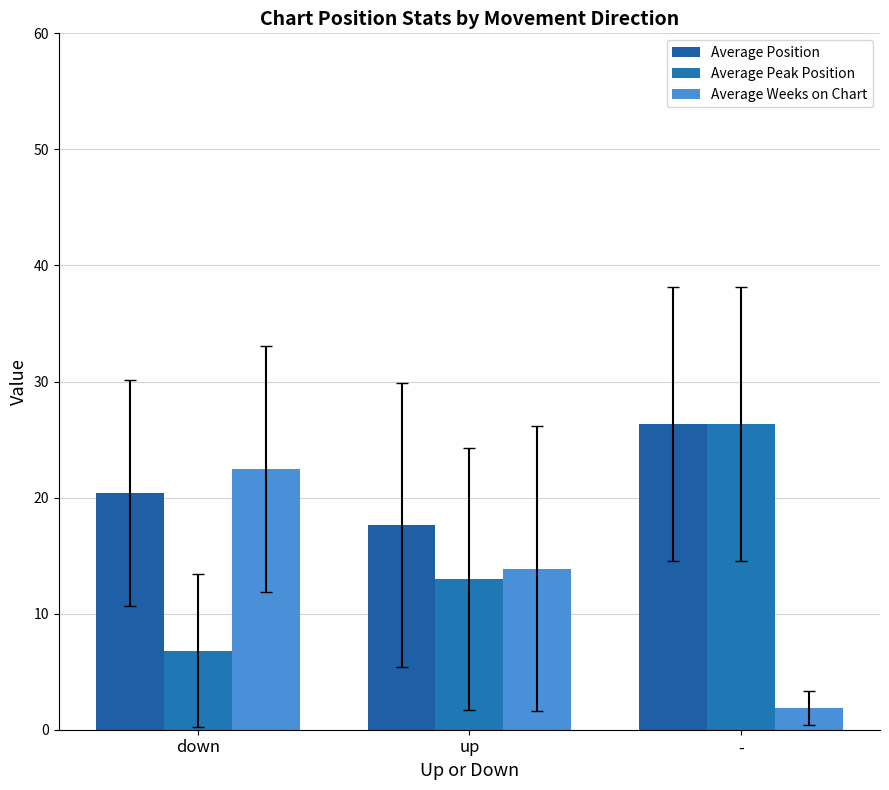

What are all the series names shown in the legend?

Average Position, Average Peak Position, Average Weeks on Chart